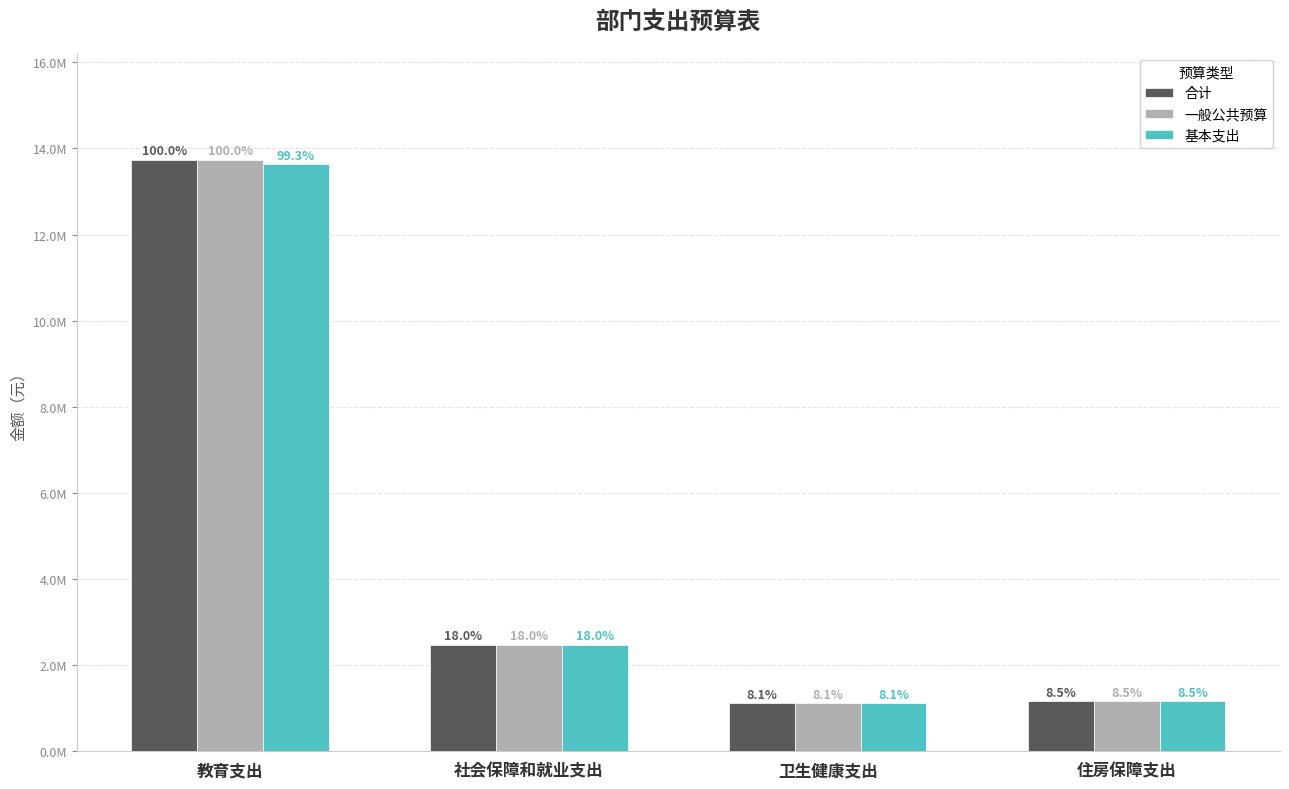

What is the average value of the 基本支出 series?

4601703.9